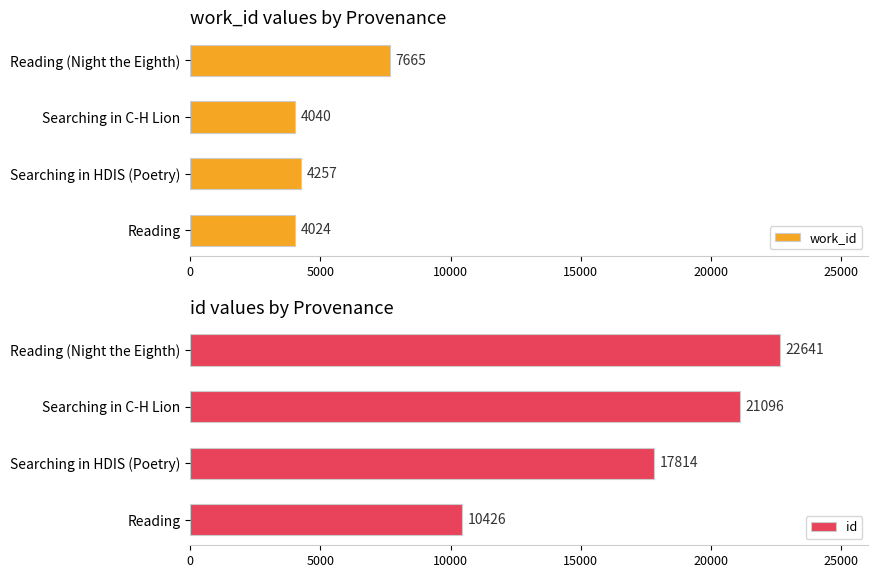

What is the average value of the work_id series?

4996